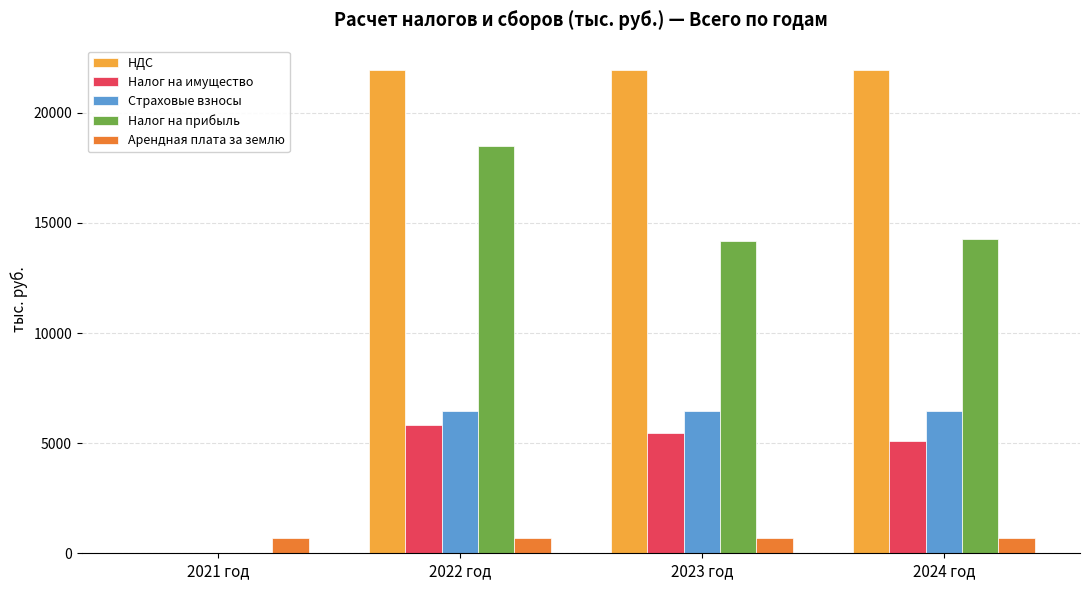

Is the value of Налог на имущество at 2022 год greater than the value of Налог на прибыль at 2024 год?

No